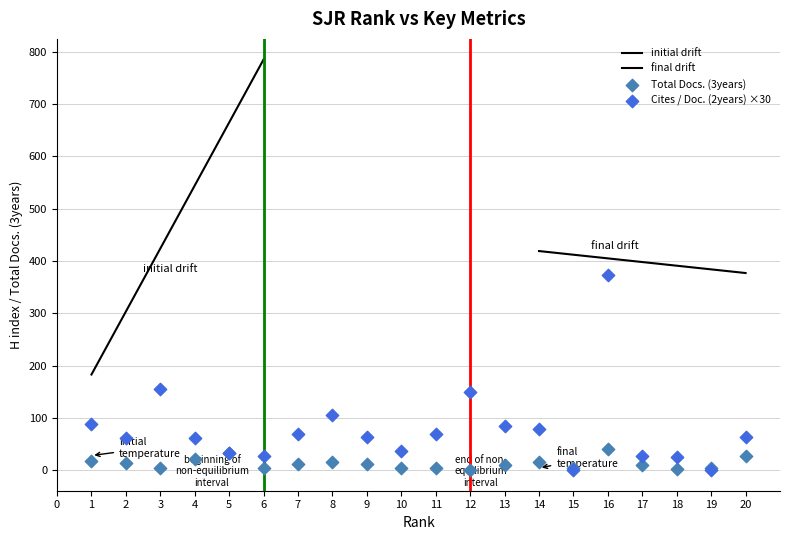

Is the value of Cites / Doc. (2years) at 13 greater than the value of Total Docs. (3years) at 20?

Yes